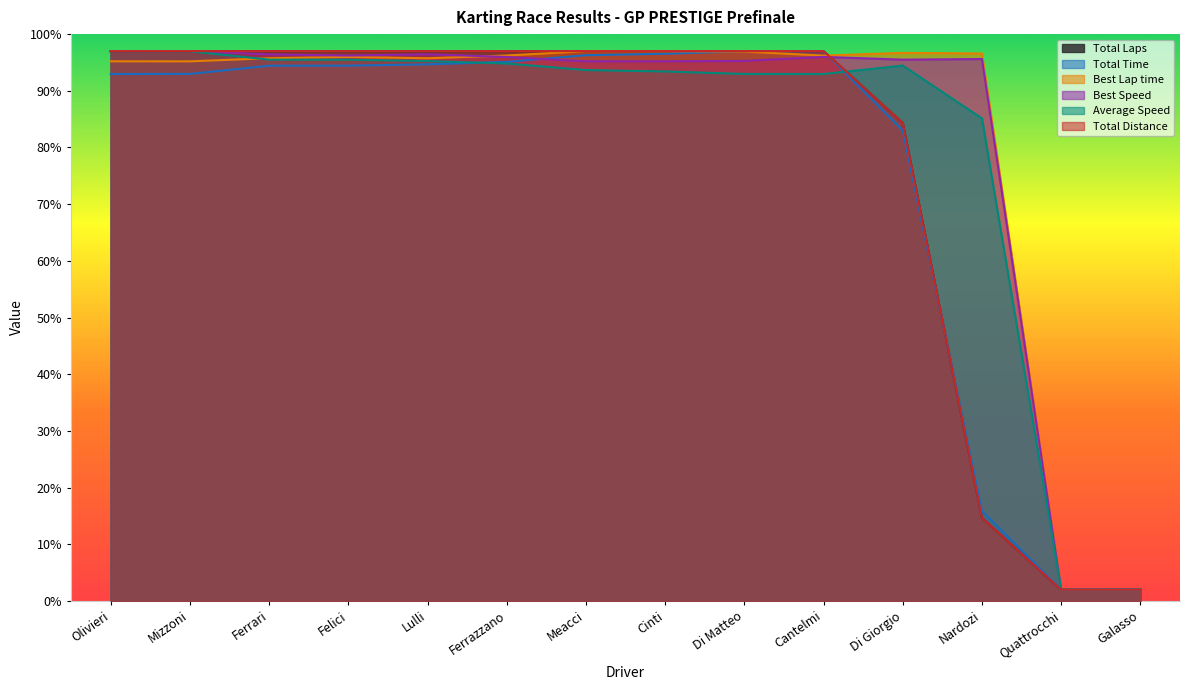

What is the label of the 11th point from the right?

Felici